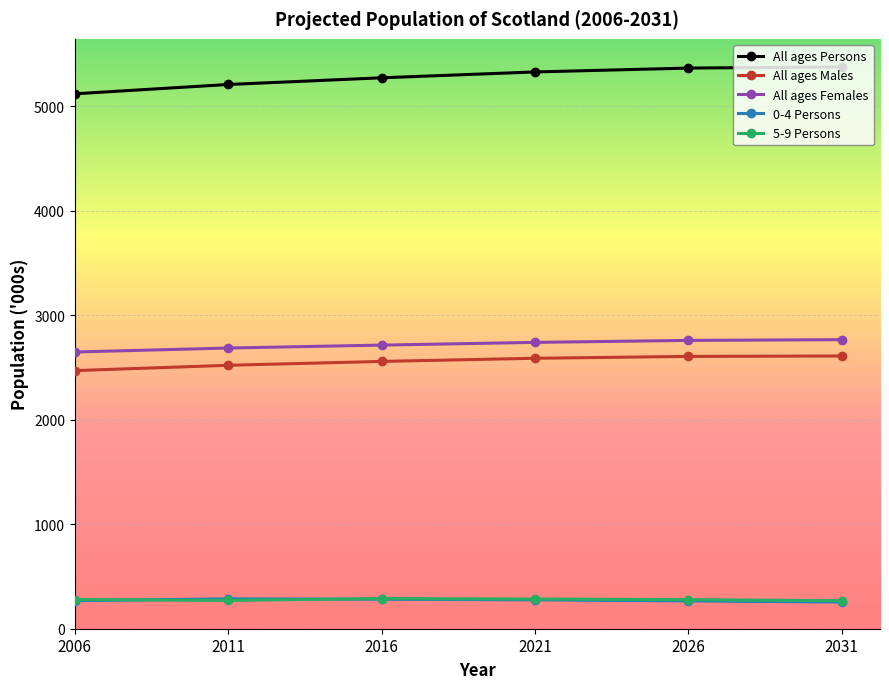

What is the value of the All ages Males point at the 2nd from the left?

2520